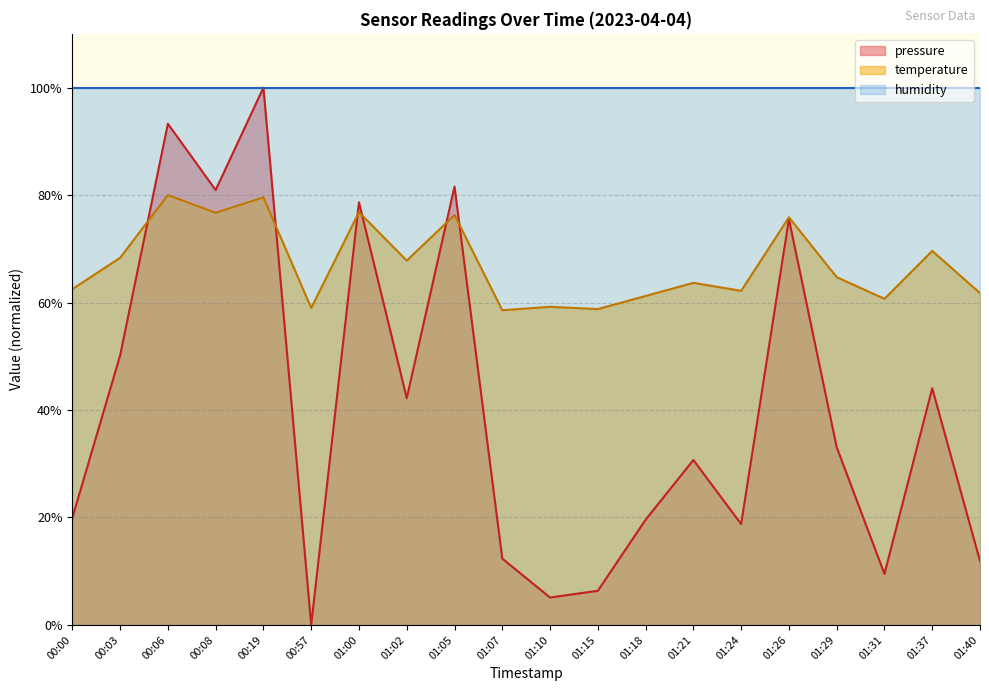

Does the chart have visible grid lines?

Yes